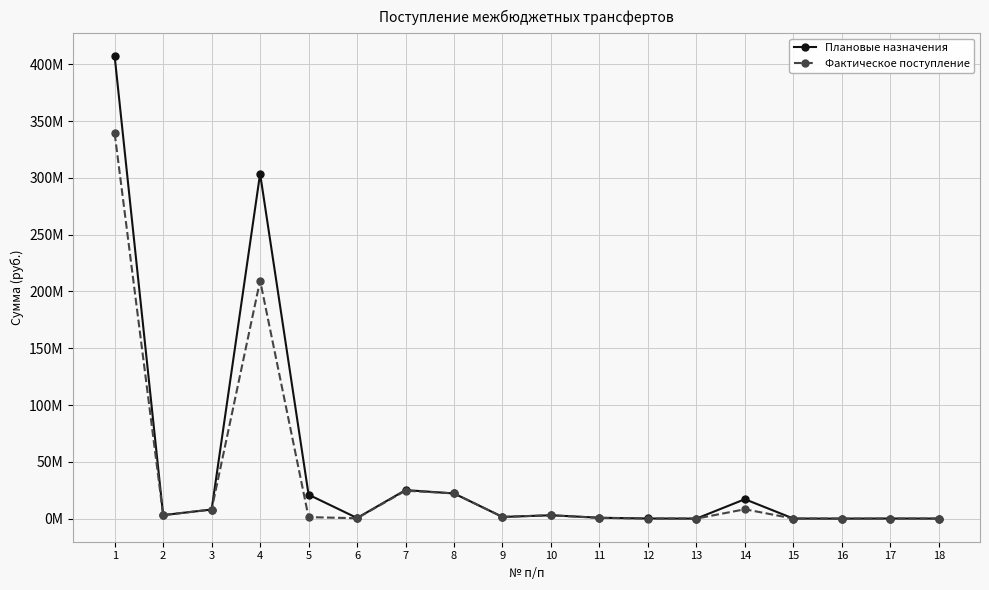

At which category does Плановые назначения reach its first local valley?

2